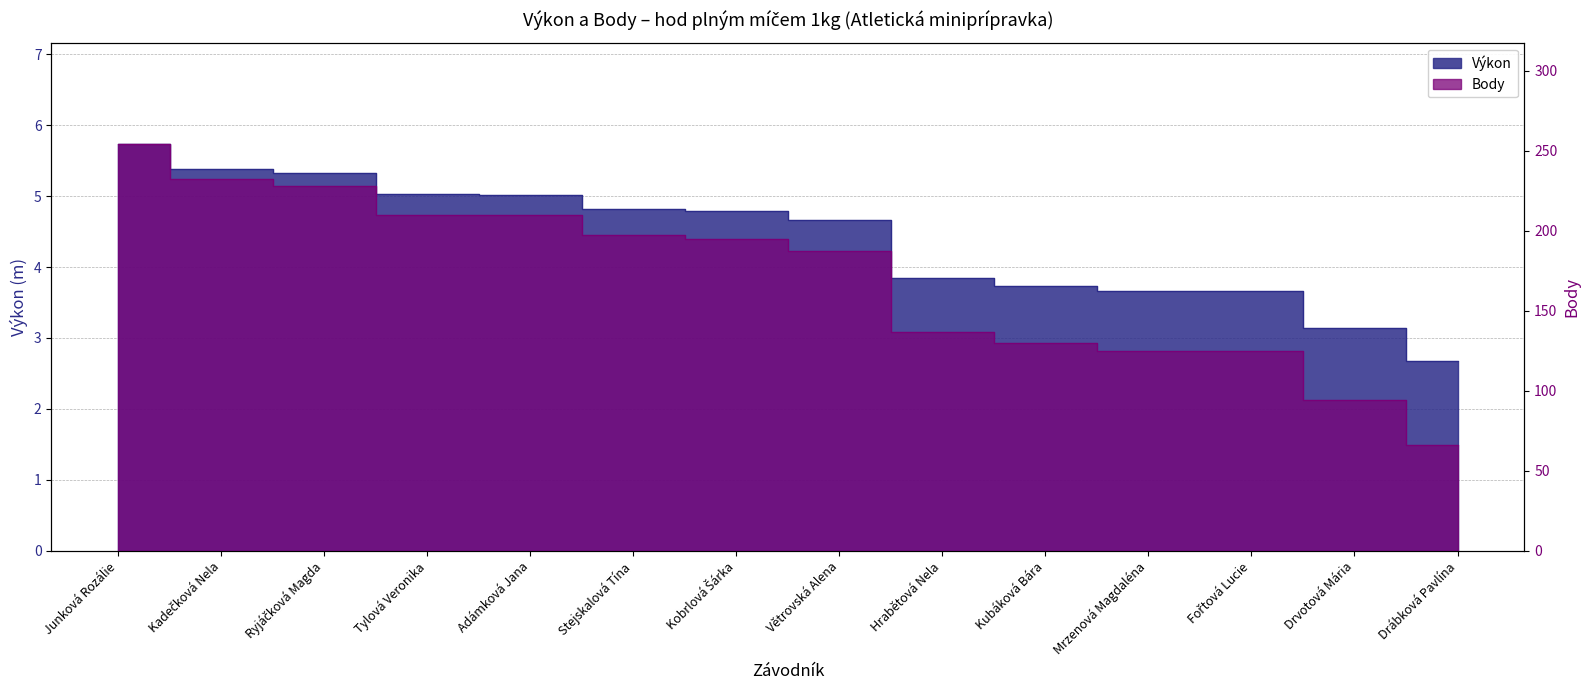

True or false: Body and Výkon cross at least once.

False